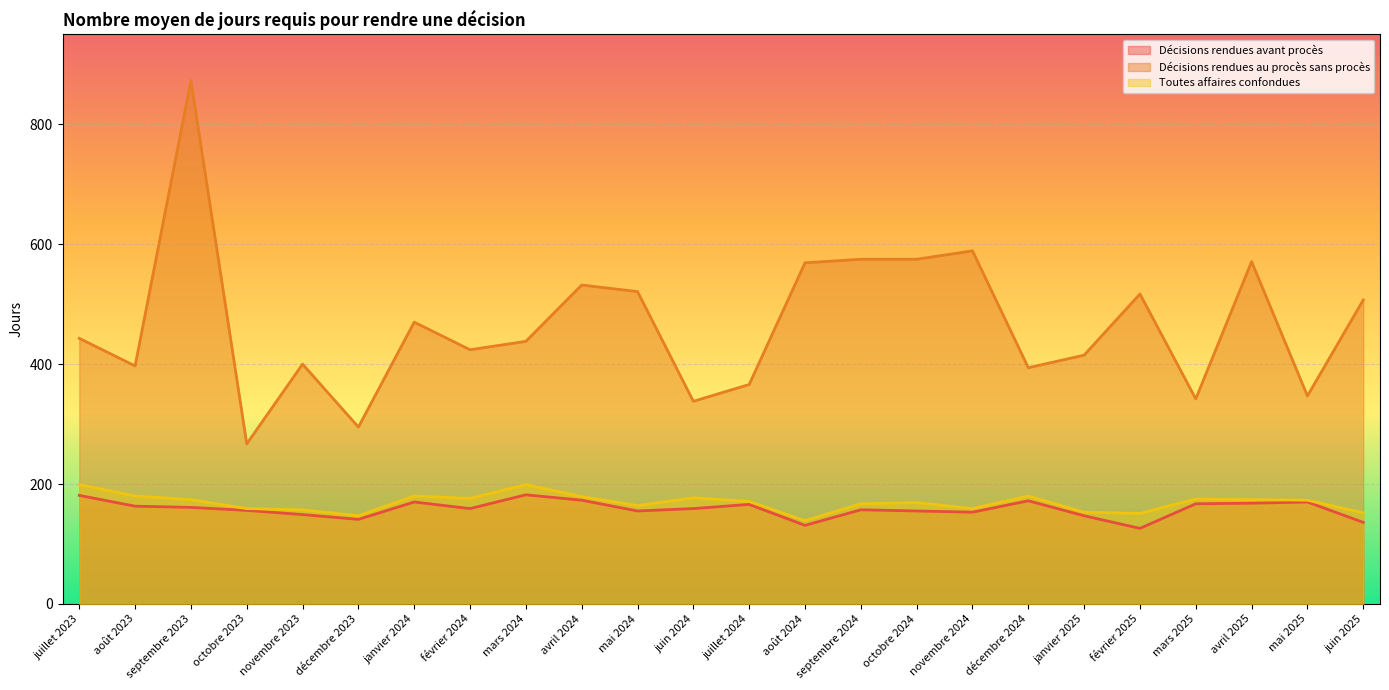

What is the highest value of the Décisions rendues au procès sans procès series?

873